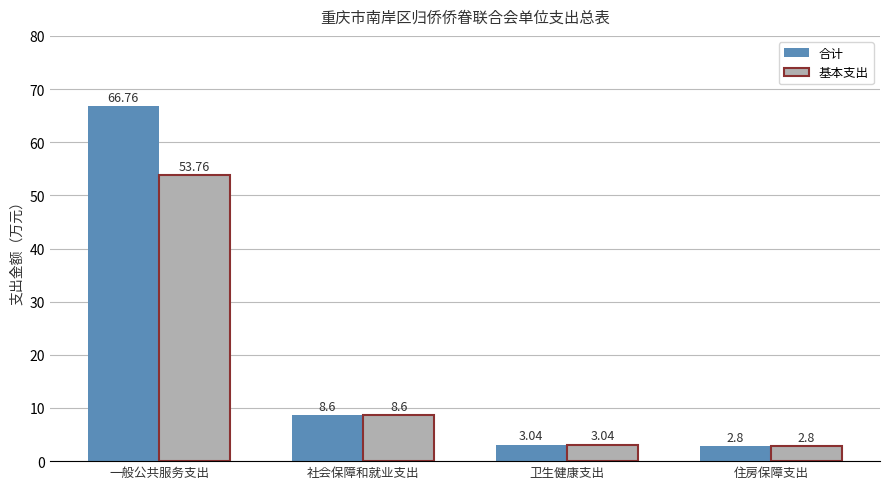

At which label is 合计 closest to 34?

社会保障和就业支出